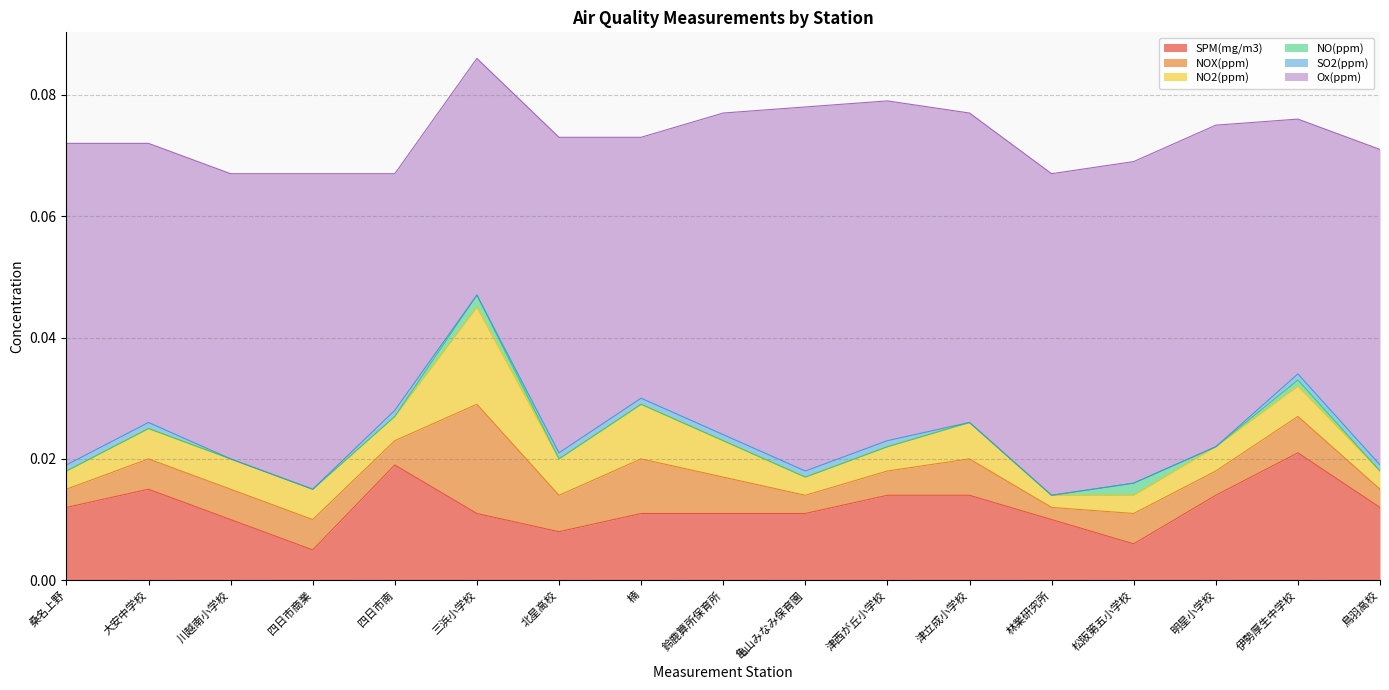

Which series changed the most between 北星高校 and 鳥羽高校?

SPM(mg/m3)